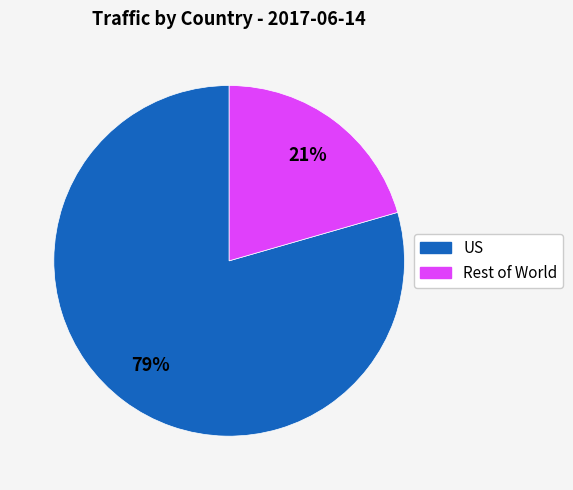

To the nearest percent, what is the average slice percentage?

50%